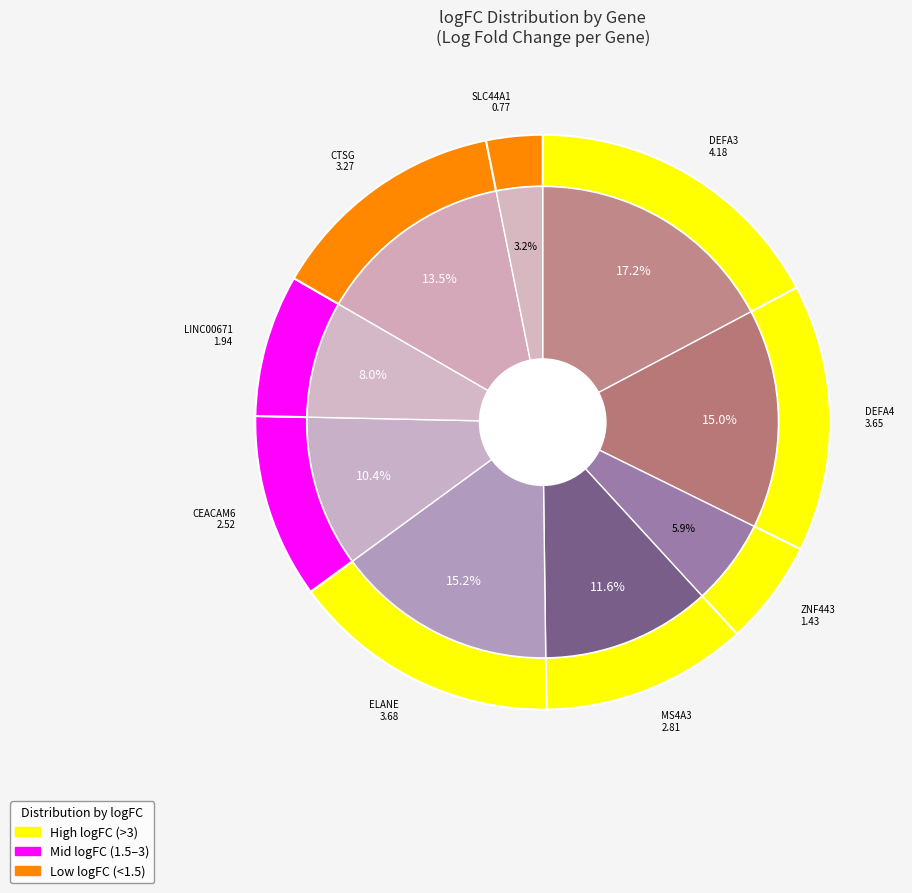

Which category has the biggest portion of the pie?

DEFA3